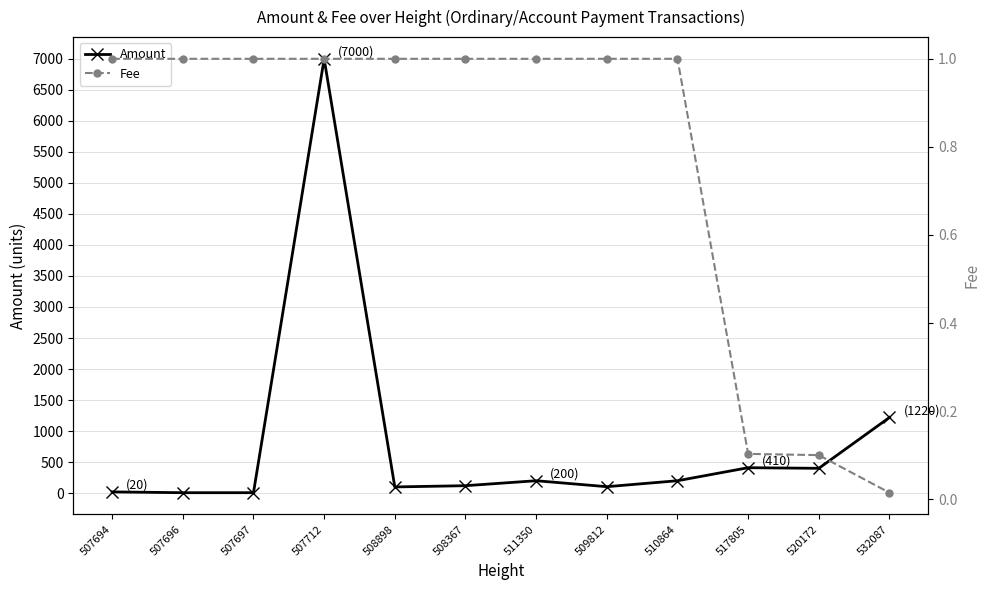

List the series in order of their overall mean, highest first.

Amount, Fee